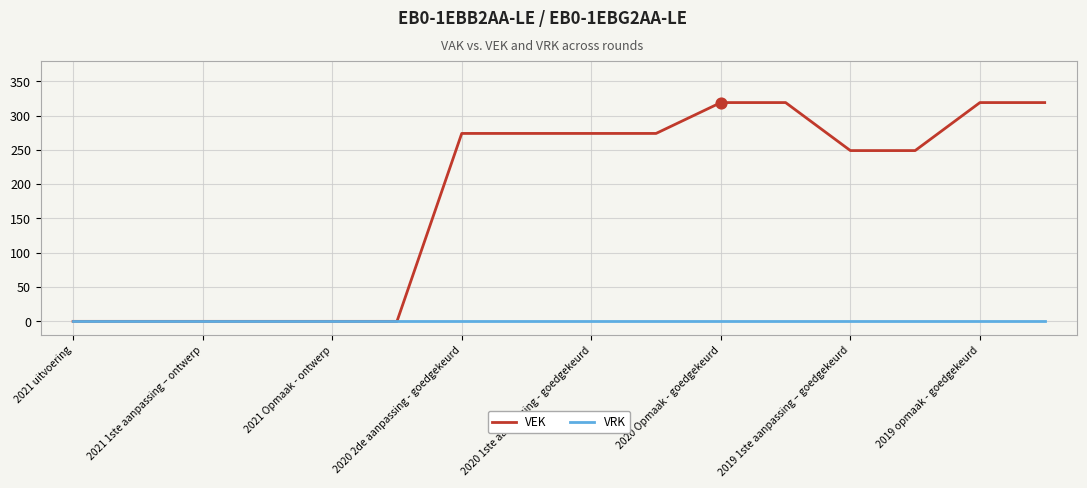

At how many categories does at least one series exceed 286?

4